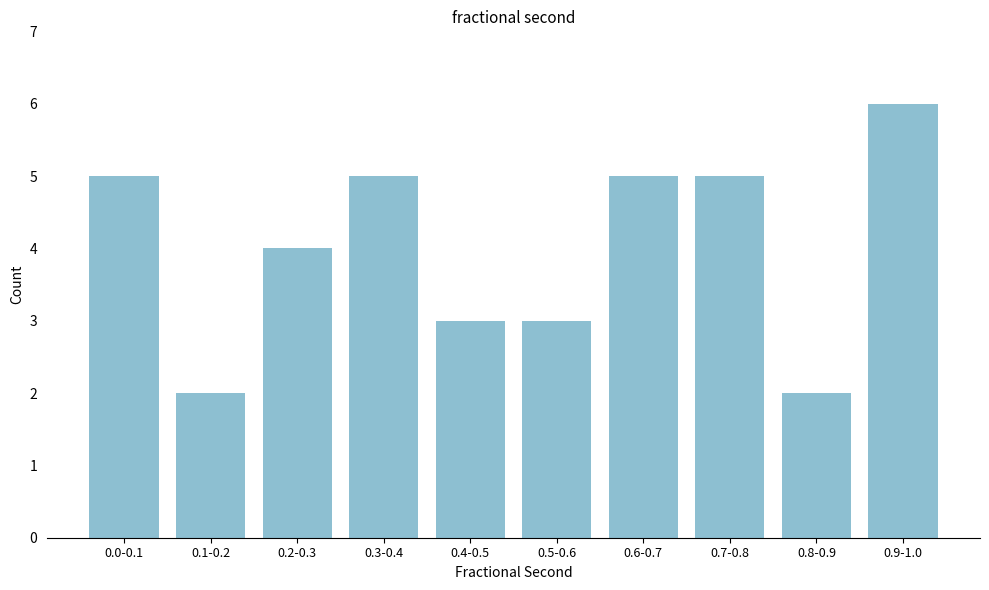

Reading right to left, transcribe all the data shown in this chart.

0.9-1.0=6	0.8-0.9=2	0.7-0.8=5	0.6-0.7=5	0.5-0.6=3	0.4-0.5=3	0.3-0.4=5	0.2-0.3=4	0.1-0.2=2	0.0-0.1=5